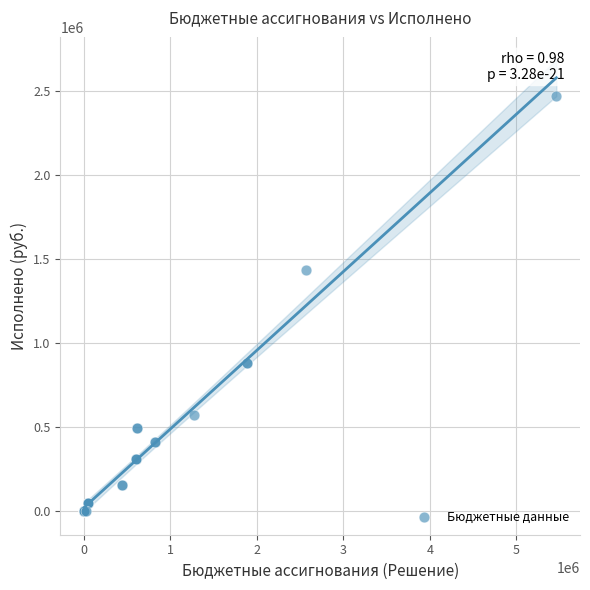

What Y value in the scatter plot is closest to 1234873?

1434613.3